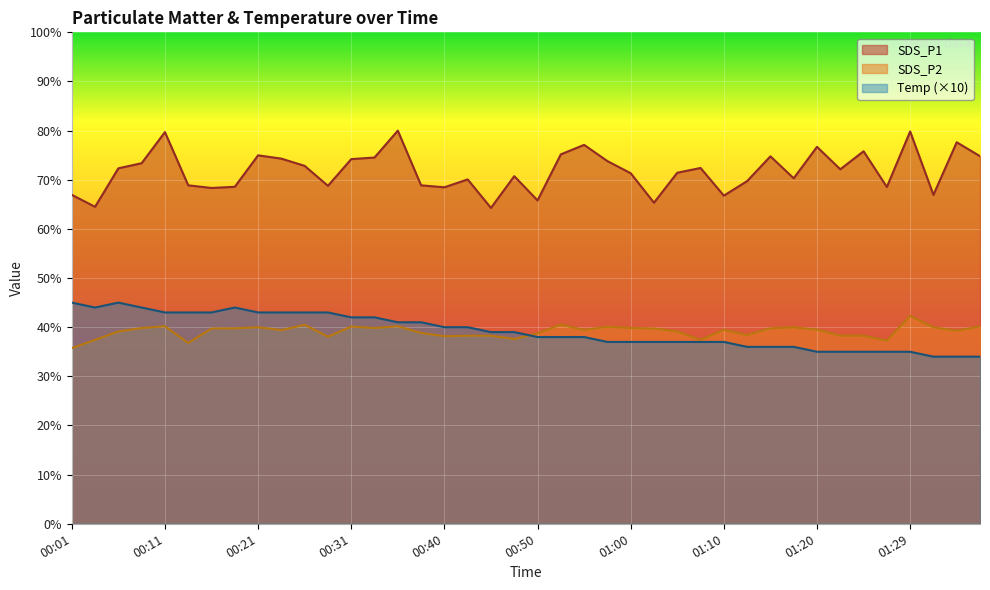

What is the total value across all series at 00:48?

147.3